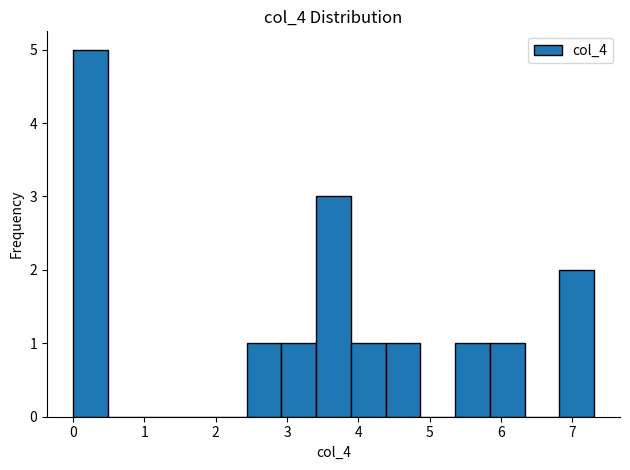

What is the height of the bar covering 5.8 to 6.3 on the x-axis? Neither the bar edges nor the heights are printed on the chart, so give them approximately, as read against the axes.

1